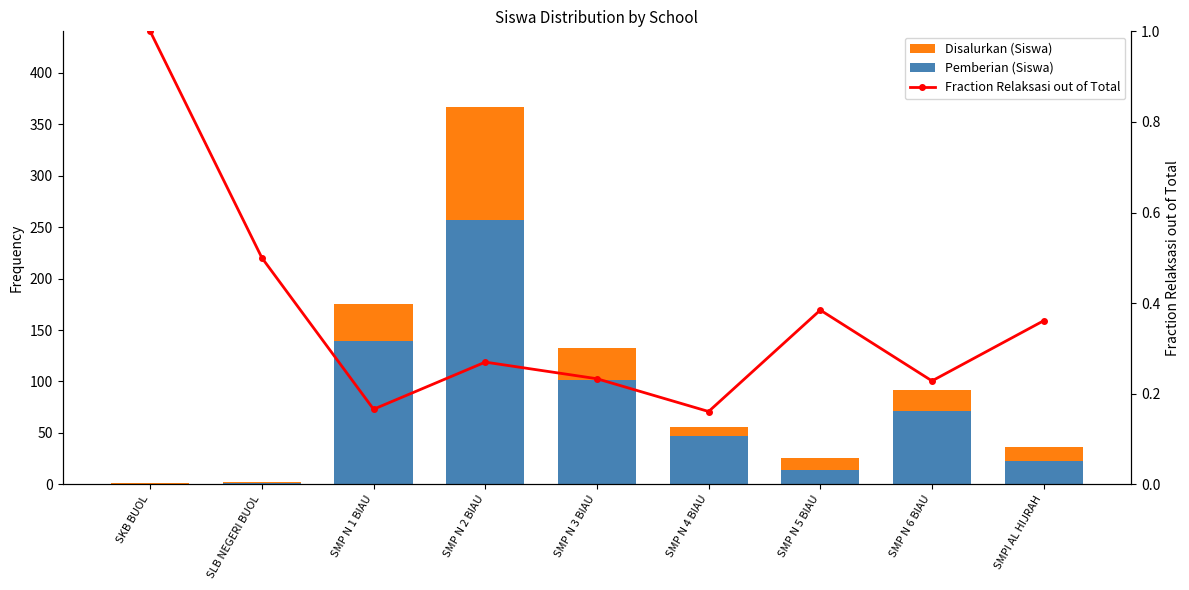

Which category has the lowest value in the Pemberian (Siswa) series?

SKB BUOL